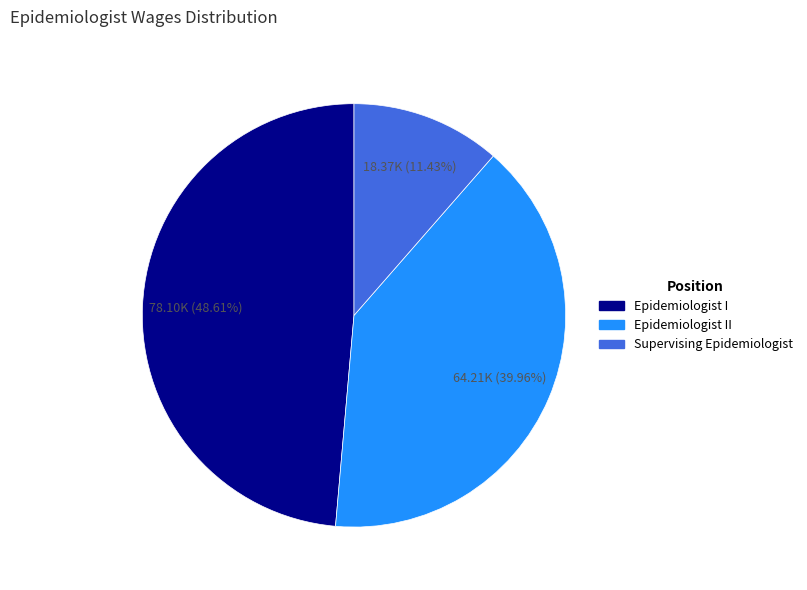

Between Epidemiologist I and Supervising Epidemiologist, which is larger?

Epidemiologist I